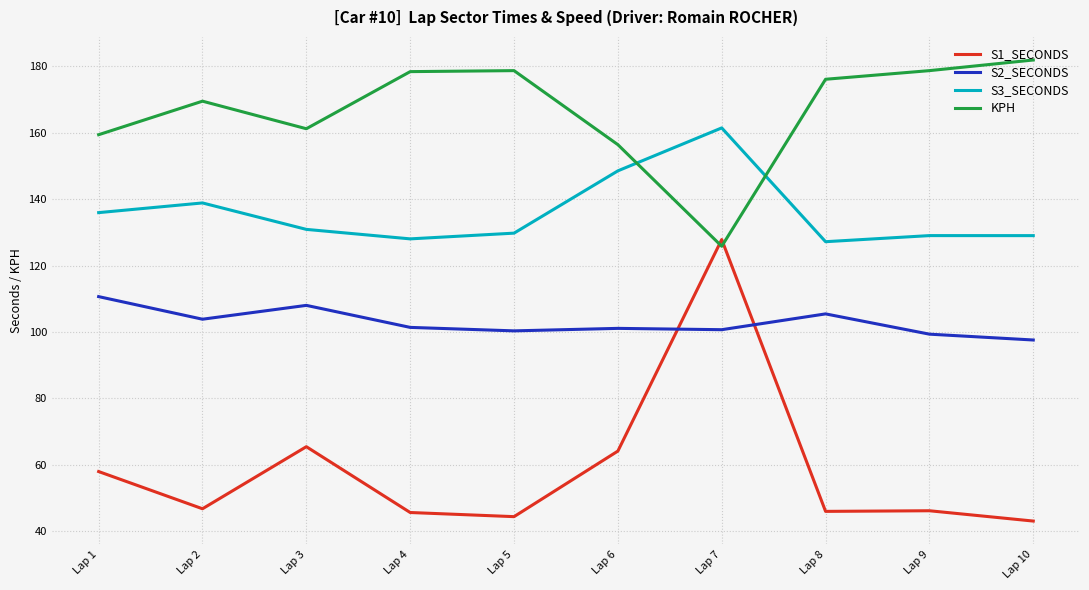

The value of S1_SECONDS at Lap 2 is 46.7. True or false?

True